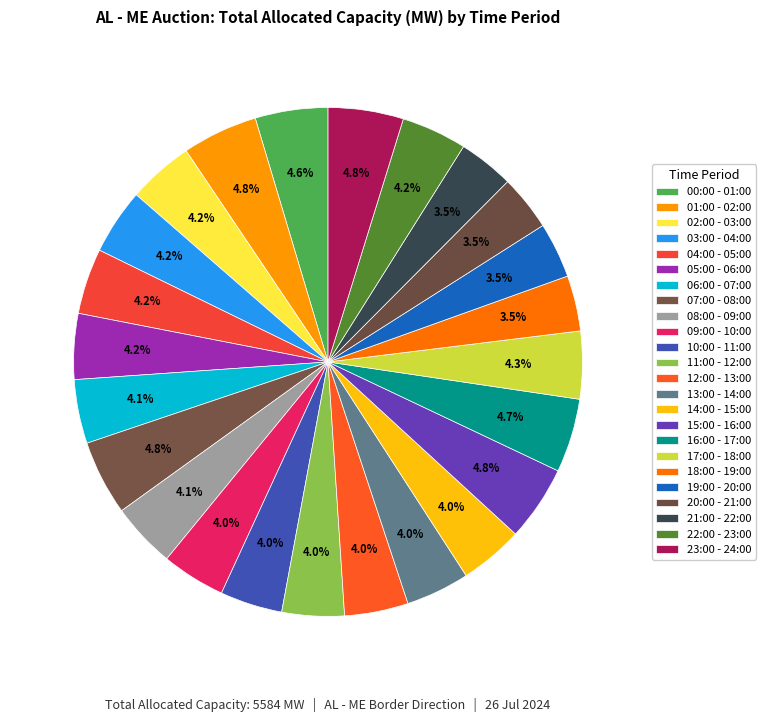

True or false: 23:00 - 24:00 accounts for 12% of the total.

False